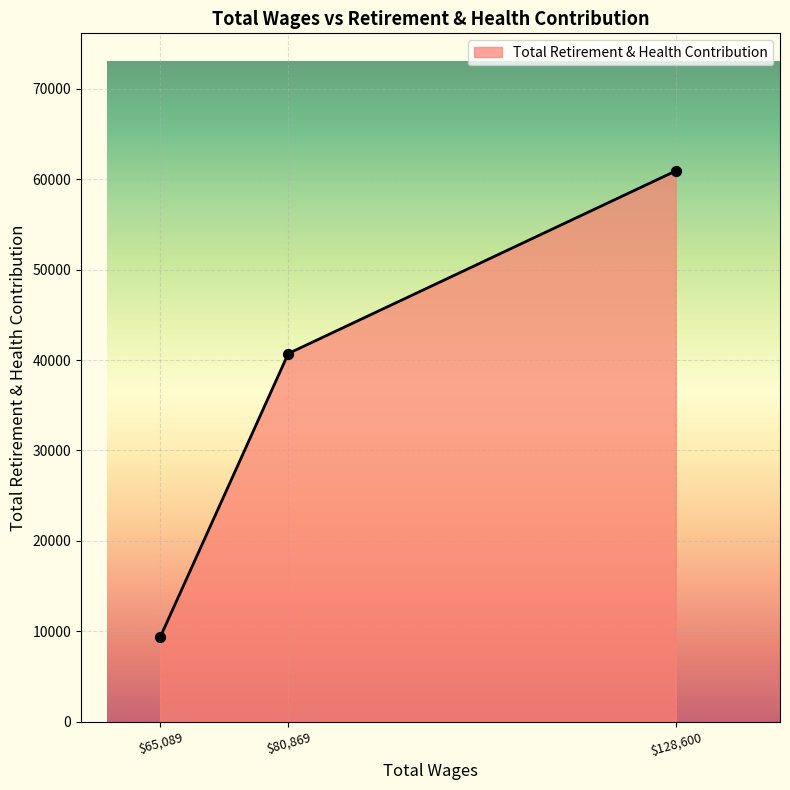

Which label corresponds to the largest value in the chart?

$128,600